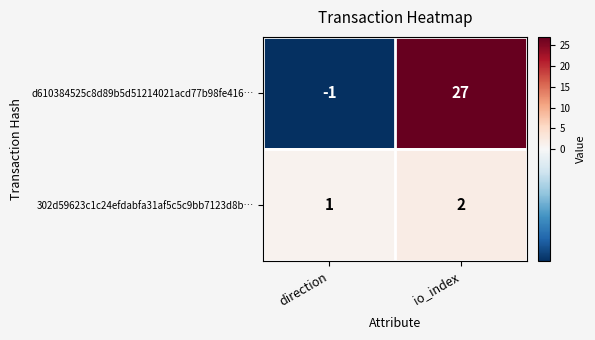

At direction, list the series in order from largest to smallest.

302d59623c1c24efdabfa31af5c5c9bb7123d8b…, d610384525c8d89b5d51214021acd77b98fe416…